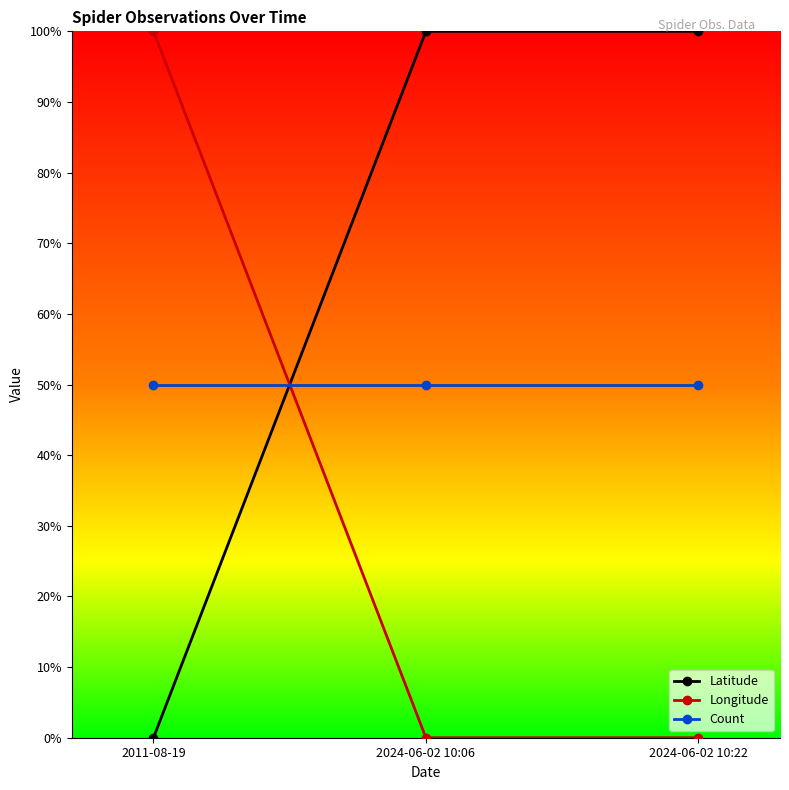

Where is Latitude nearest to the value 0?

2011-08-19